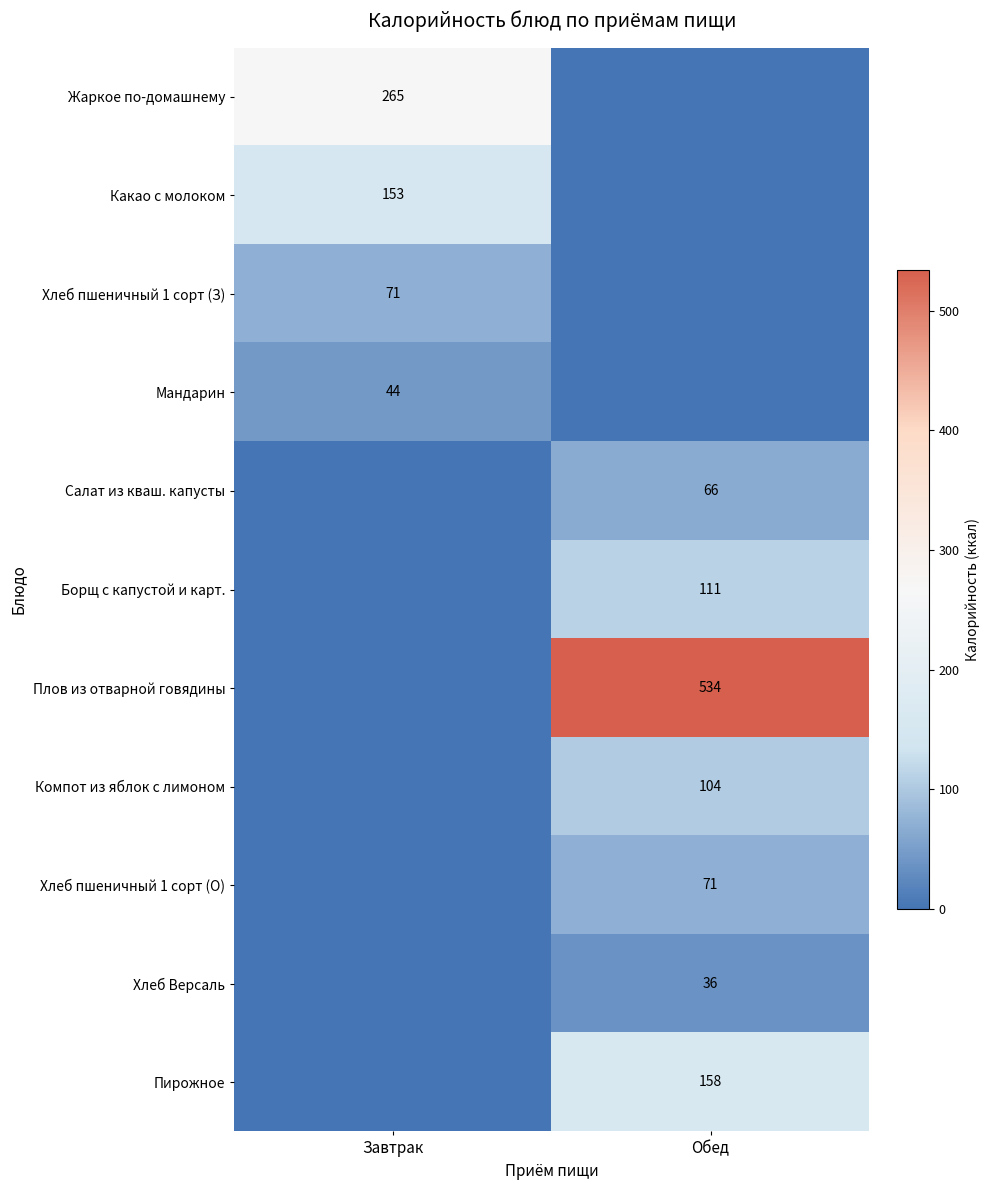

True or false: Хлеб пшеничный 1 сорт (О) has a value of 71 at Обед.

True